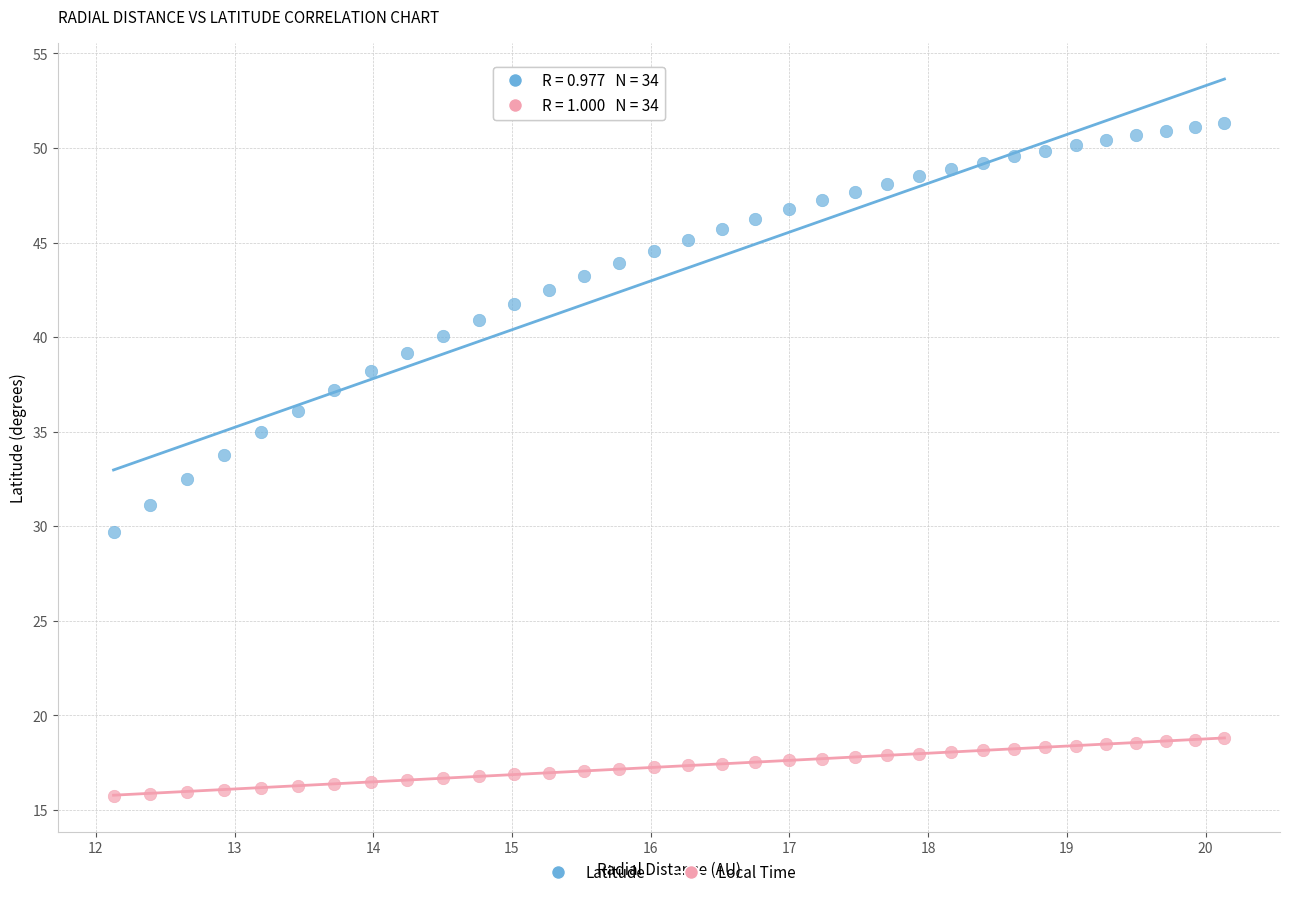

Which series reaches the minimum Y coordinate?

Local Time